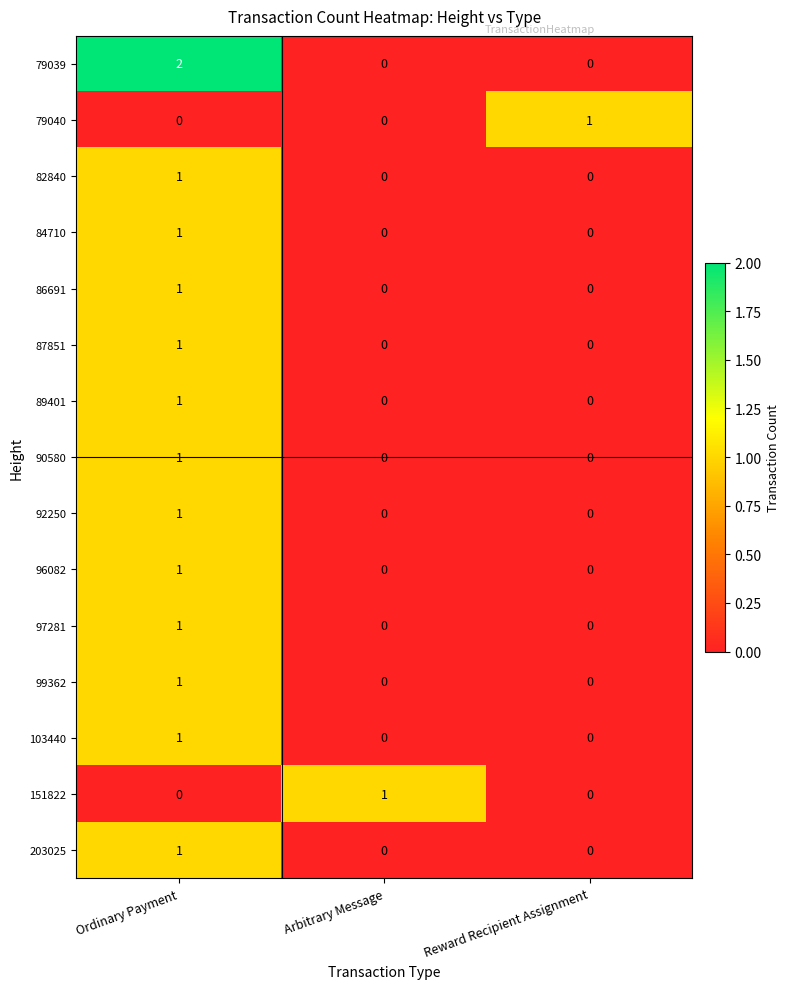

How many distinct data groups are displayed?

15